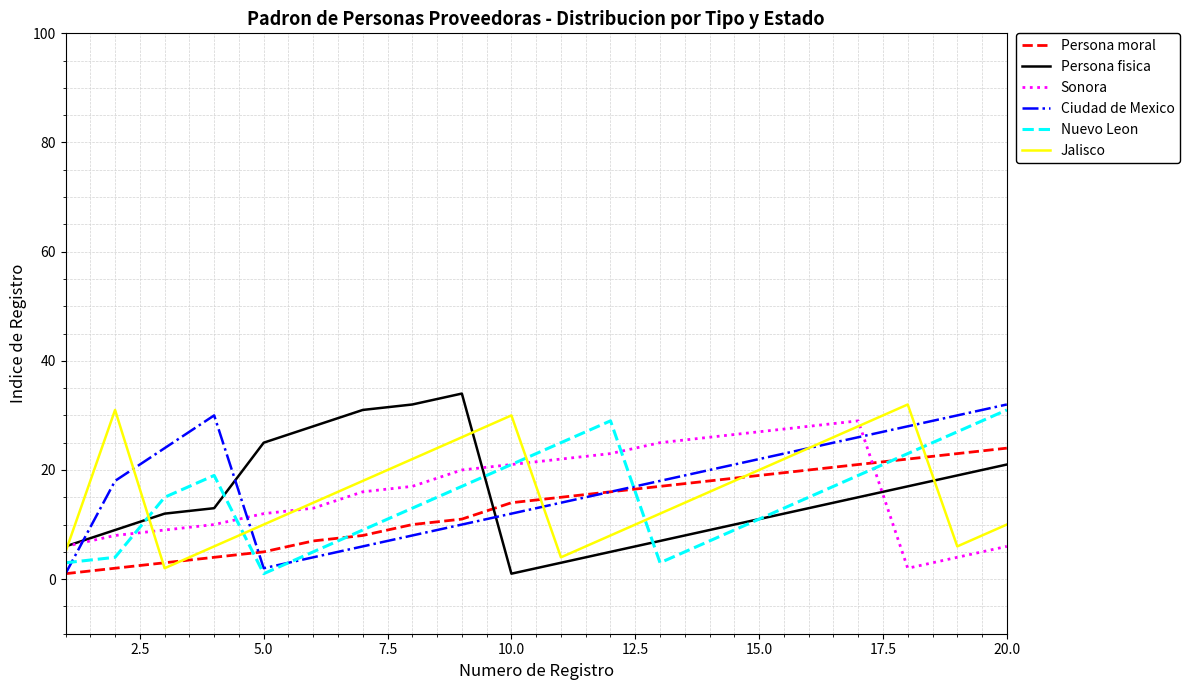

What is the highest value of the Persona moral series?

24